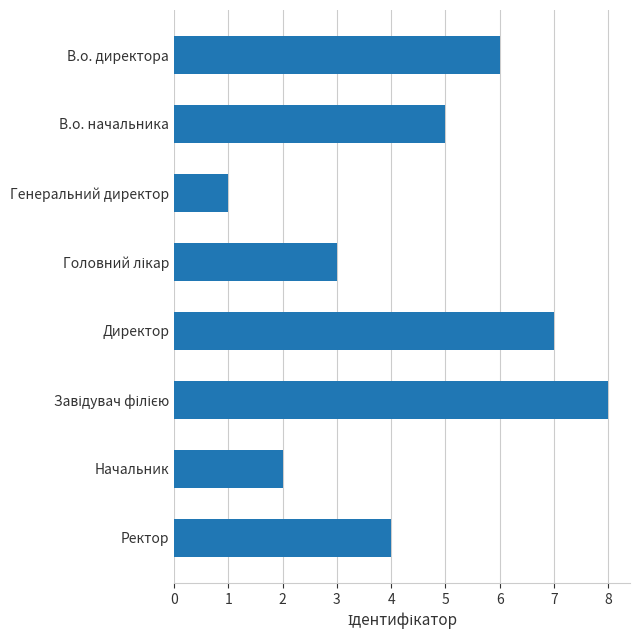

What is the ratio of the value at Начальник to the value at Ректор?

0.5